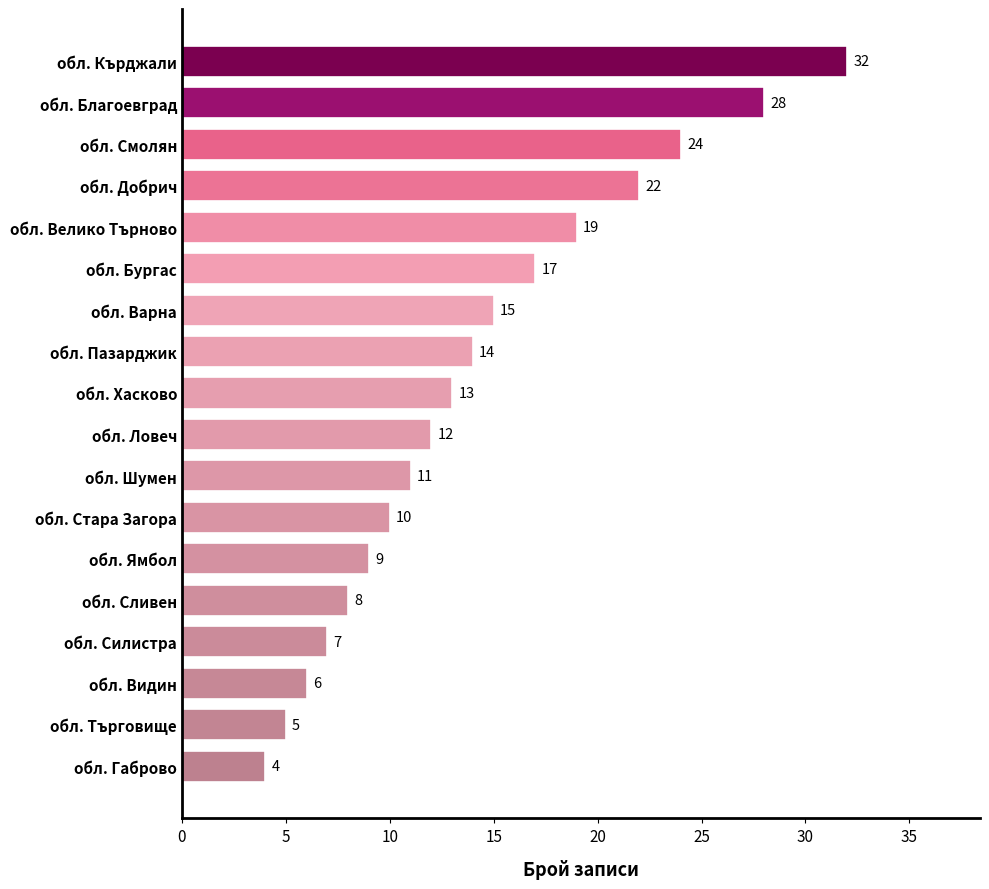

What is the ratio of the value at обл. Силистра to the value at обл. Добрич?

0.3